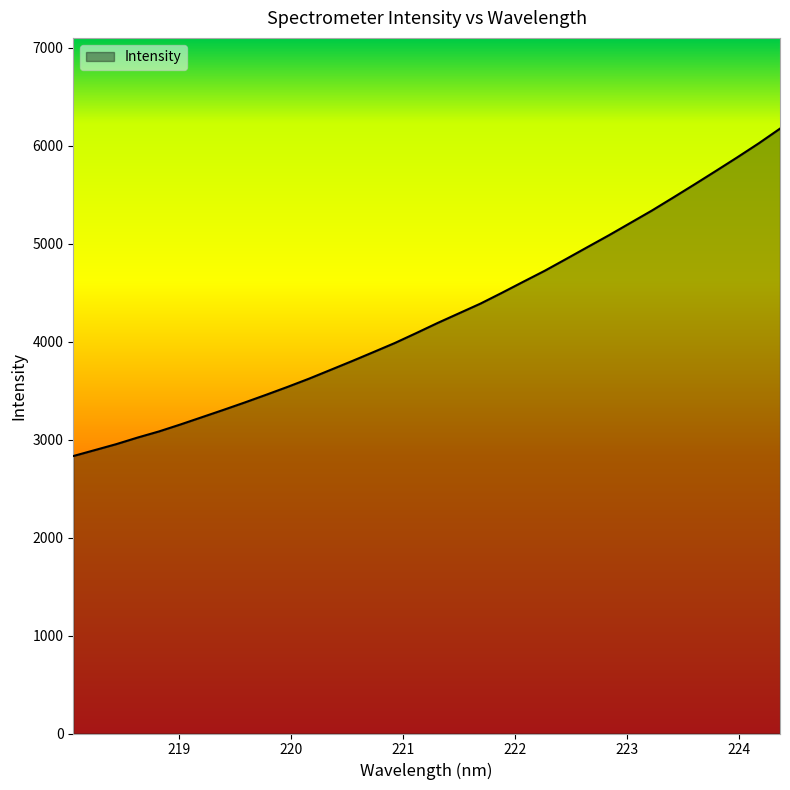

What is the maximum value shown in the chart?

6173.9